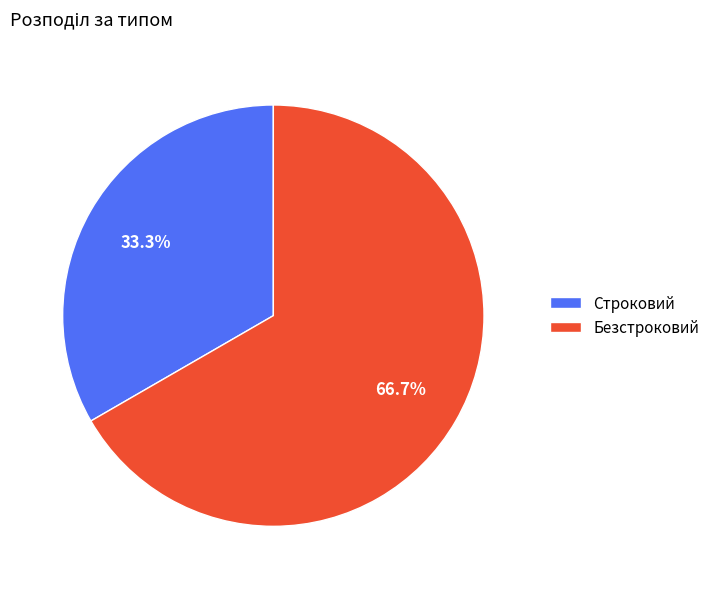

What is the ratio of the value at Строковий to the value at Безстроковий?

0.5